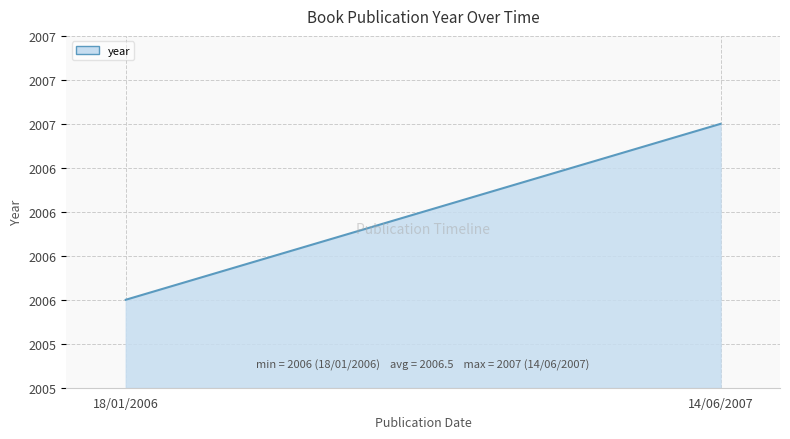

How many values are between 2006 and 2007?

2